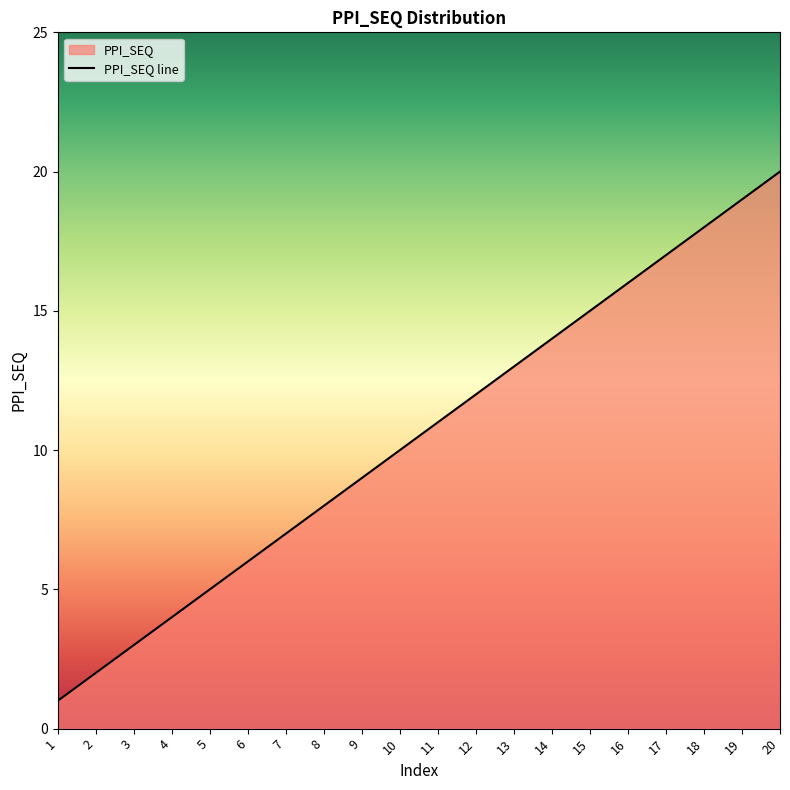

Which label corresponds to the smallest value in the chart?

1